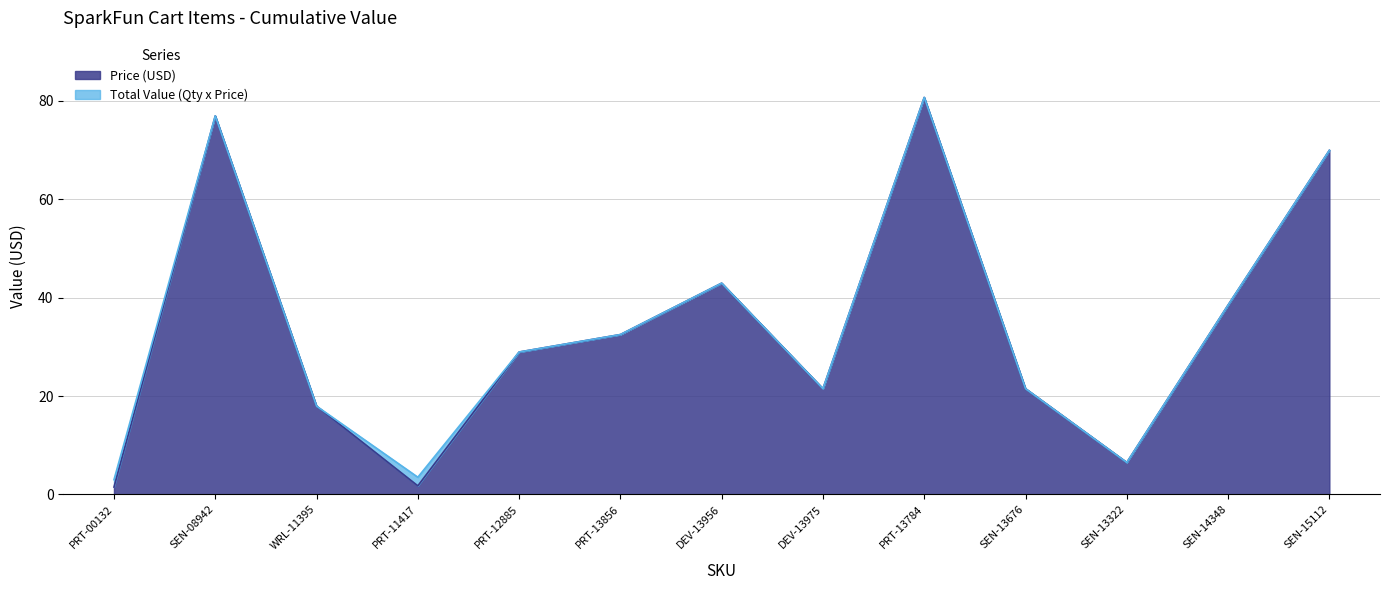

How many lines are shown in the chart?

2